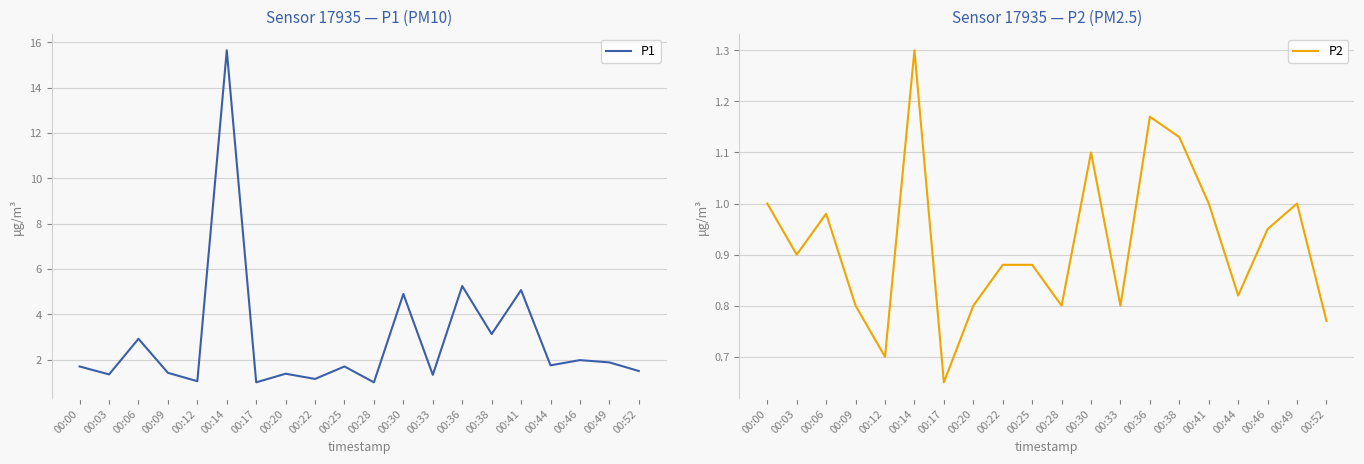

Which series has the largest range (max minus min)?

P1